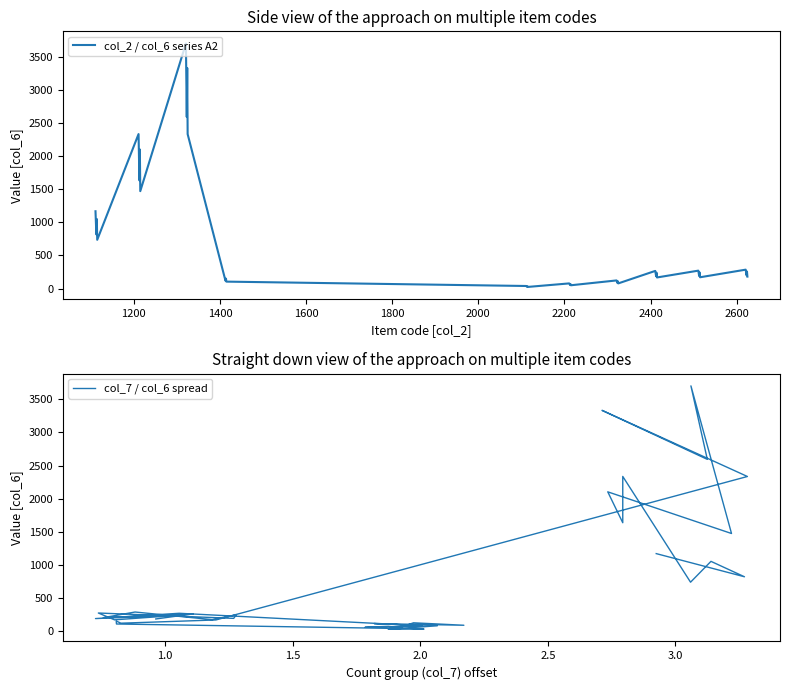

How many lines are shown in the chart?

2